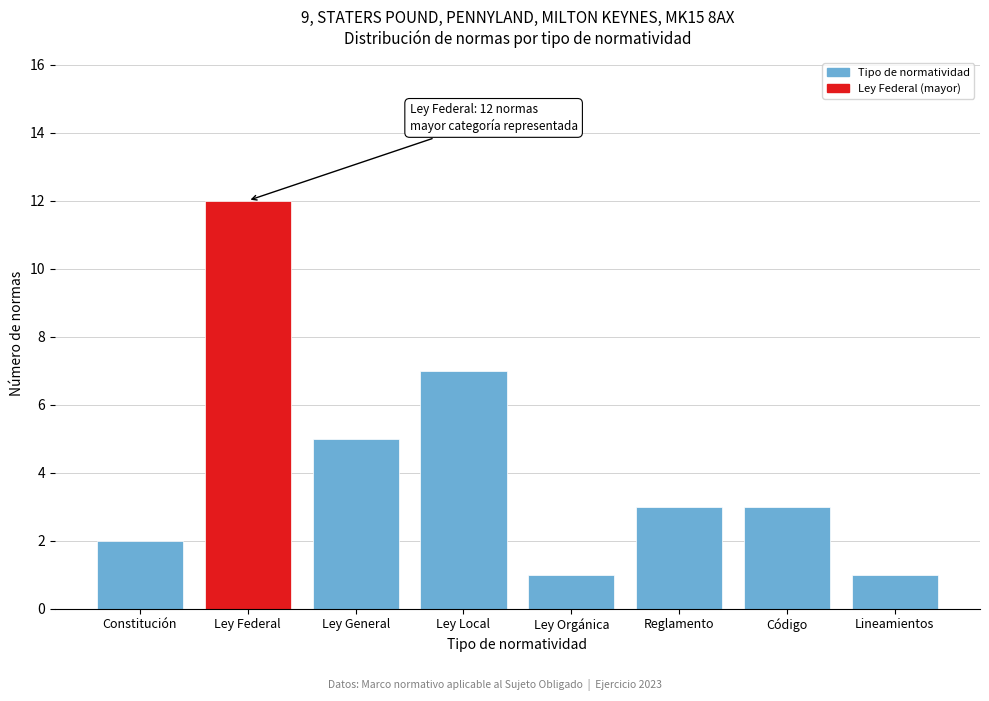

Reading right to left, what are all the values shown in this chart?

Lineamientos=1	Código=3	Reglamento=3	Ley Orgánica=1	Ley Local=7	Ley General=5	Ley Federal=12	Constitución=2